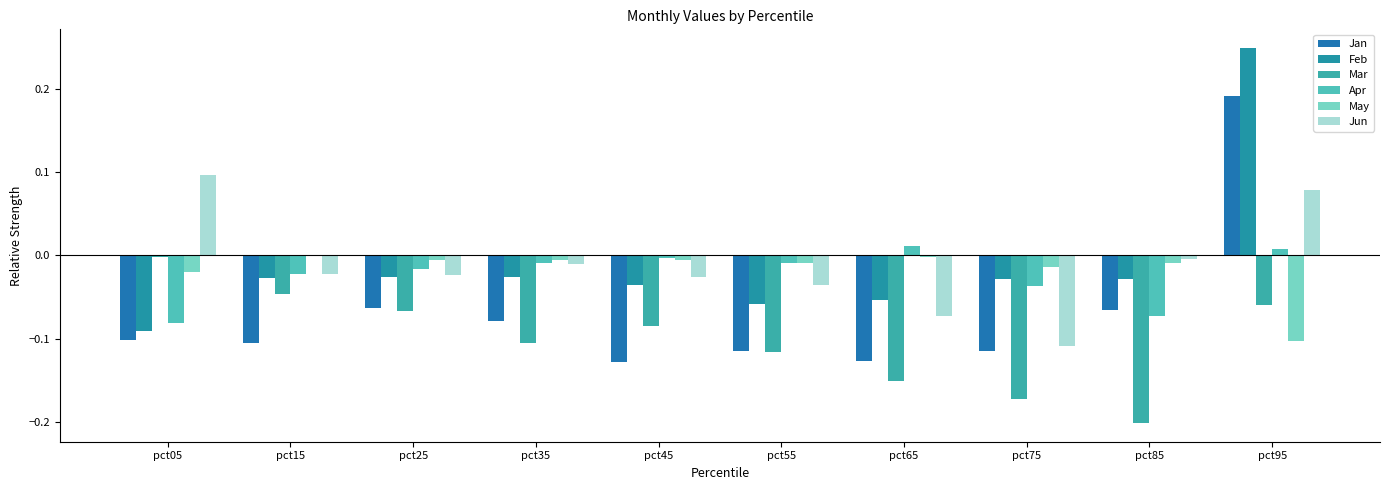

Is the value of Mar at pct55 greater than the value of Jan at pct25?

No